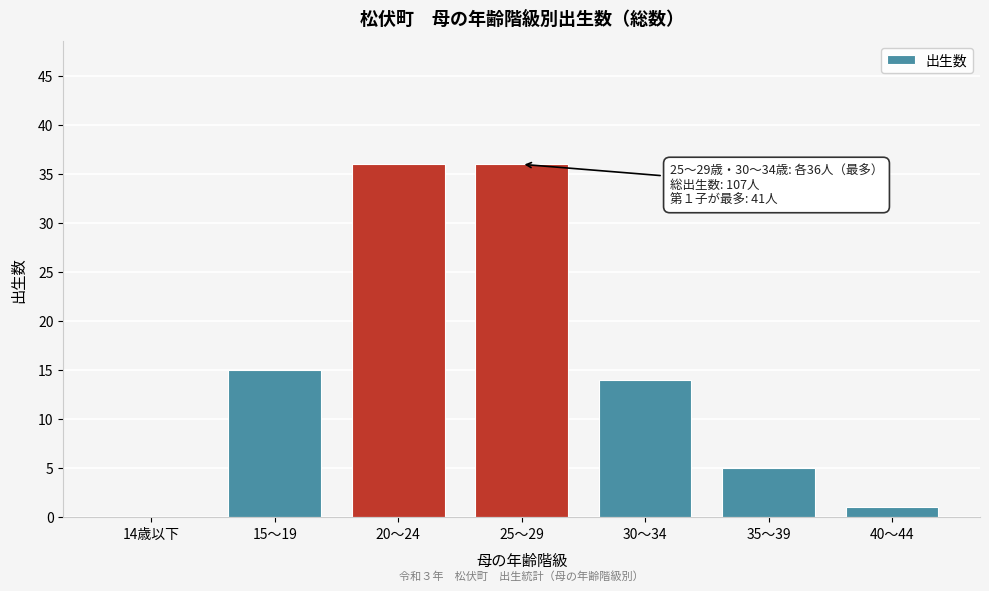

Reading left to right, transcribe all the data shown in this chart.

14歳以下=0	15～19=15	20～24=36	25～29=36	30～34=14	35～39=5	40～44=1